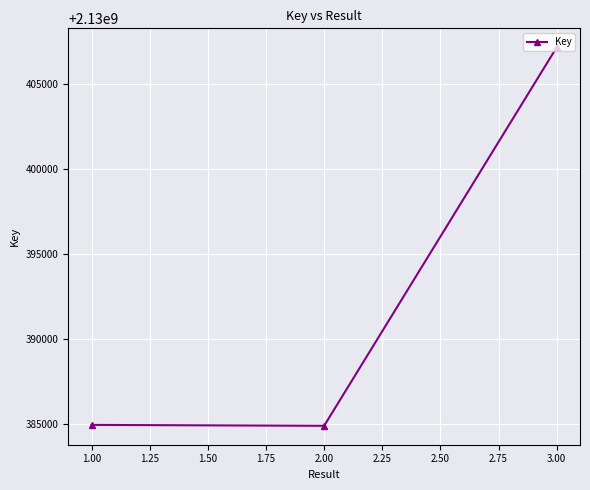

What is the label of the 2nd point from the right?

2.00